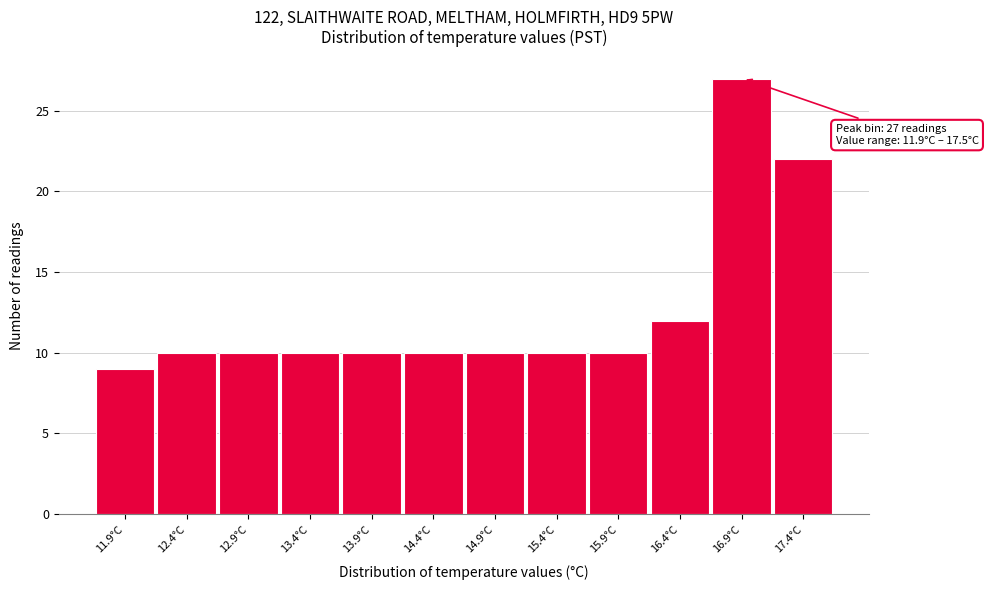

Reading left to right, extract all data points from this chart.

11.9°C=9	12.4°C=10	12.9°C=10	13.4°C=10	13.9°C=10	14.4°C=10	14.9°C=10	15.4°C=10	15.9°C=10	16.4°C=12	16.9°C=27	17.4°C=22